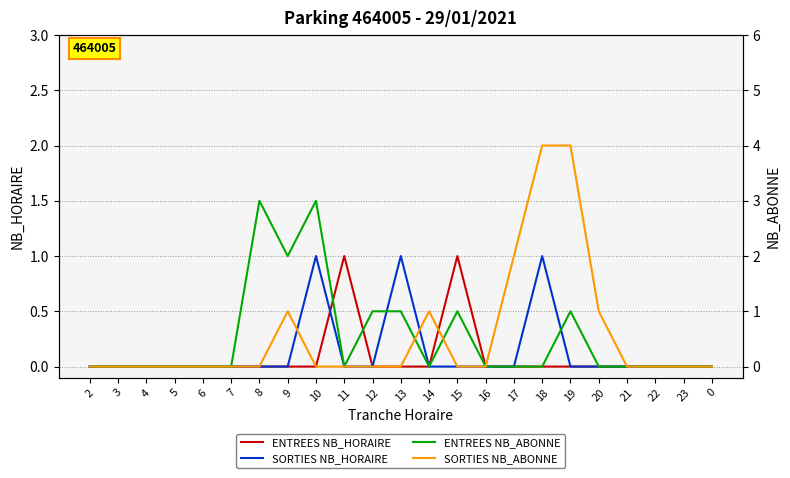

How many values in the SORTIES NB_HORAIRE series exceed 0?

3